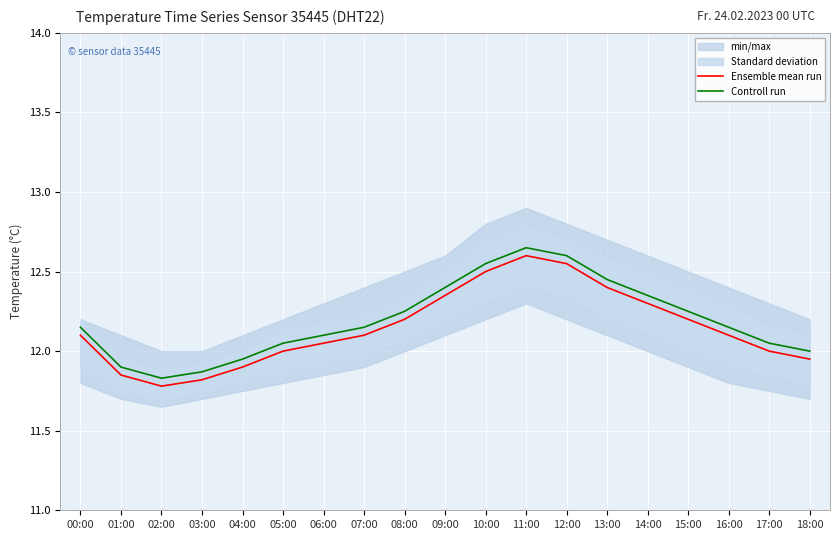

What is the smallest value displayed?

11.8